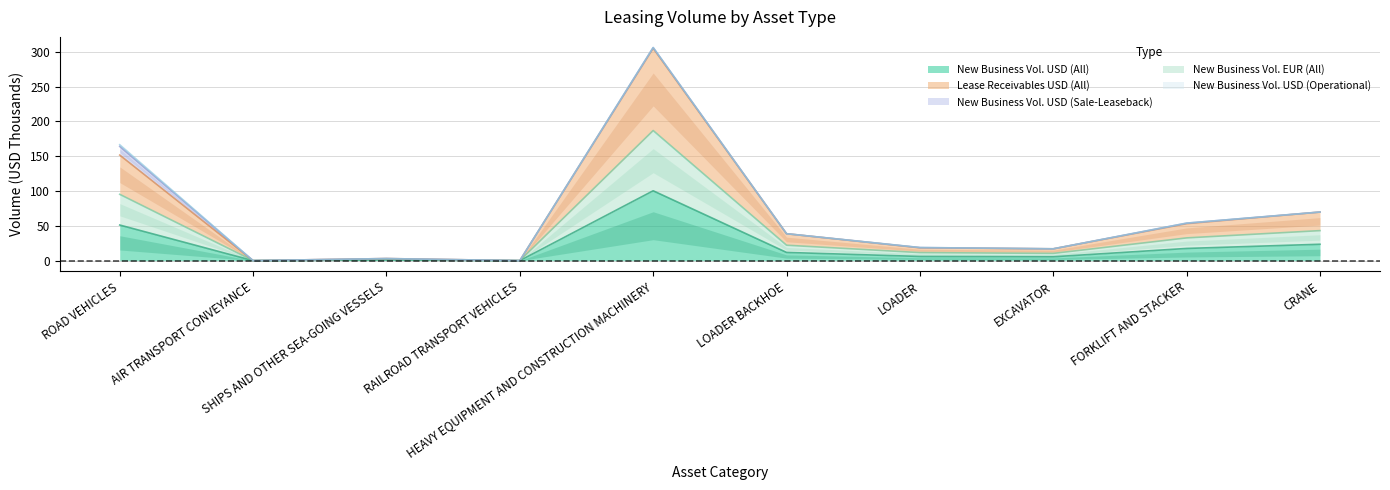

Where is the first local minimum for New Business Volume EUR (All)?

AIR TRANSPORT CONVEYANCE